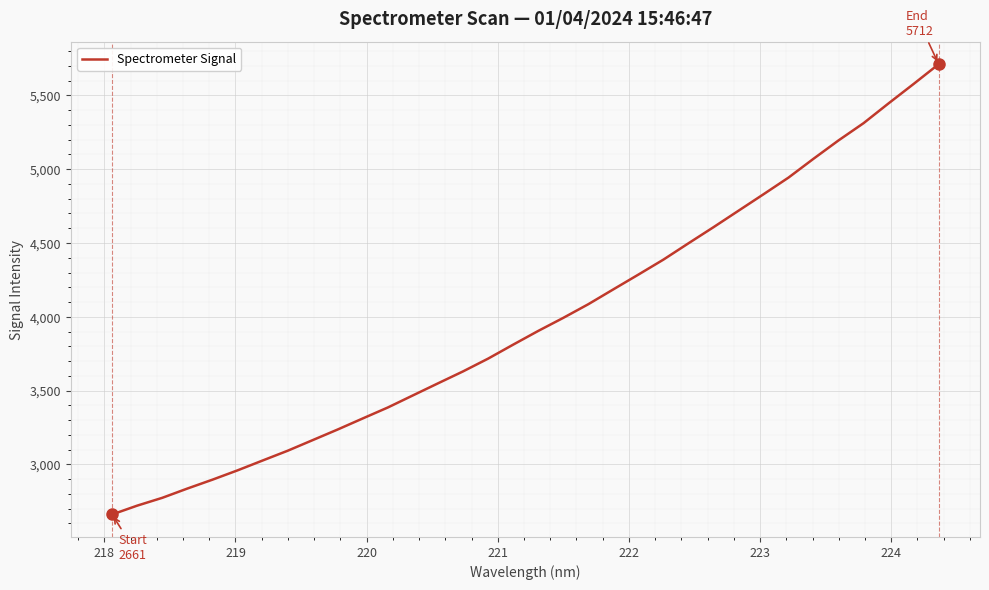

What is the difference between the maximum and minimum values?

3050.8